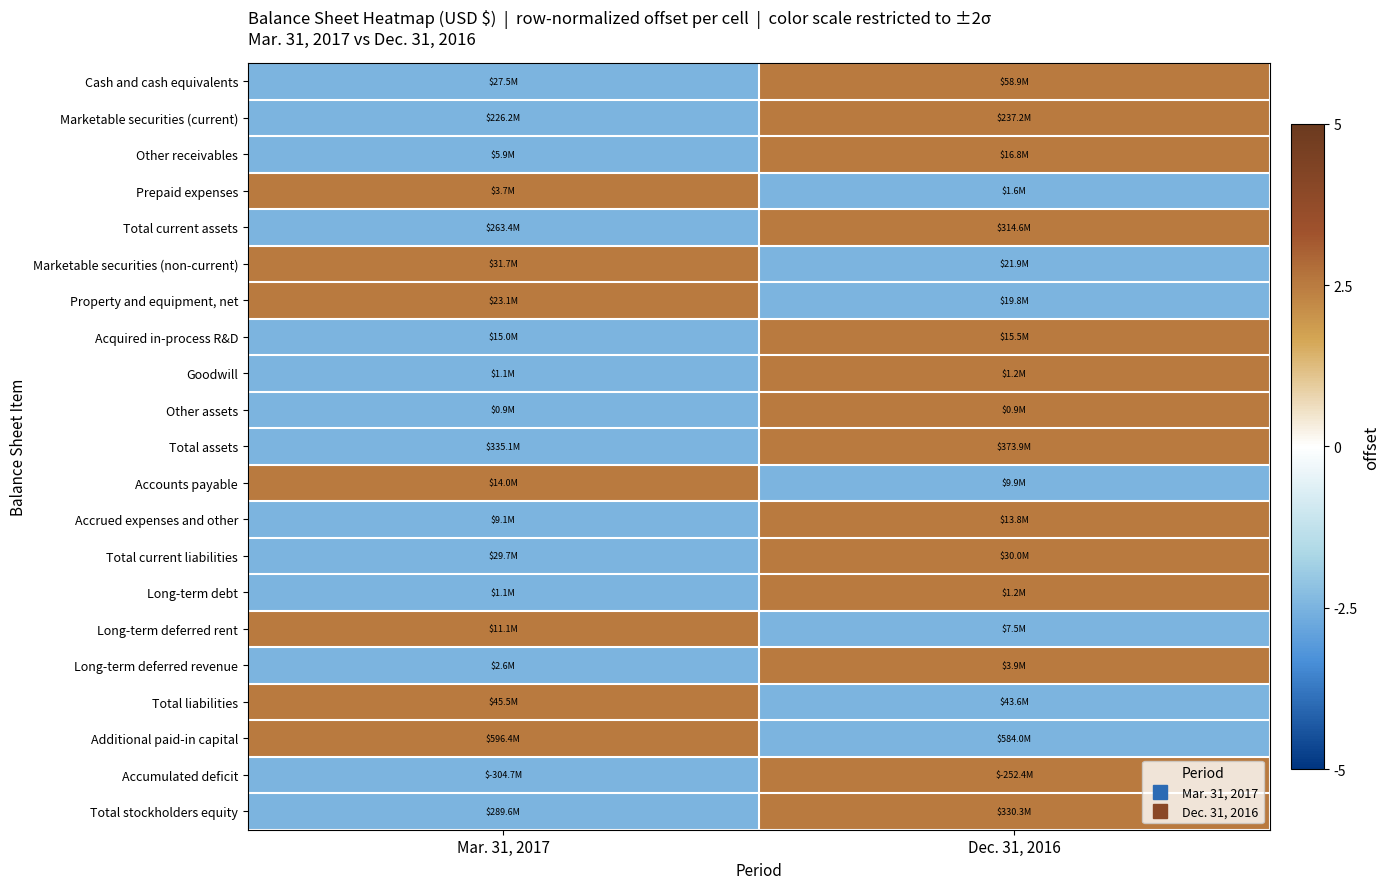

Which label corresponds to the smallest value in the chart?

Mar. 31, 2017